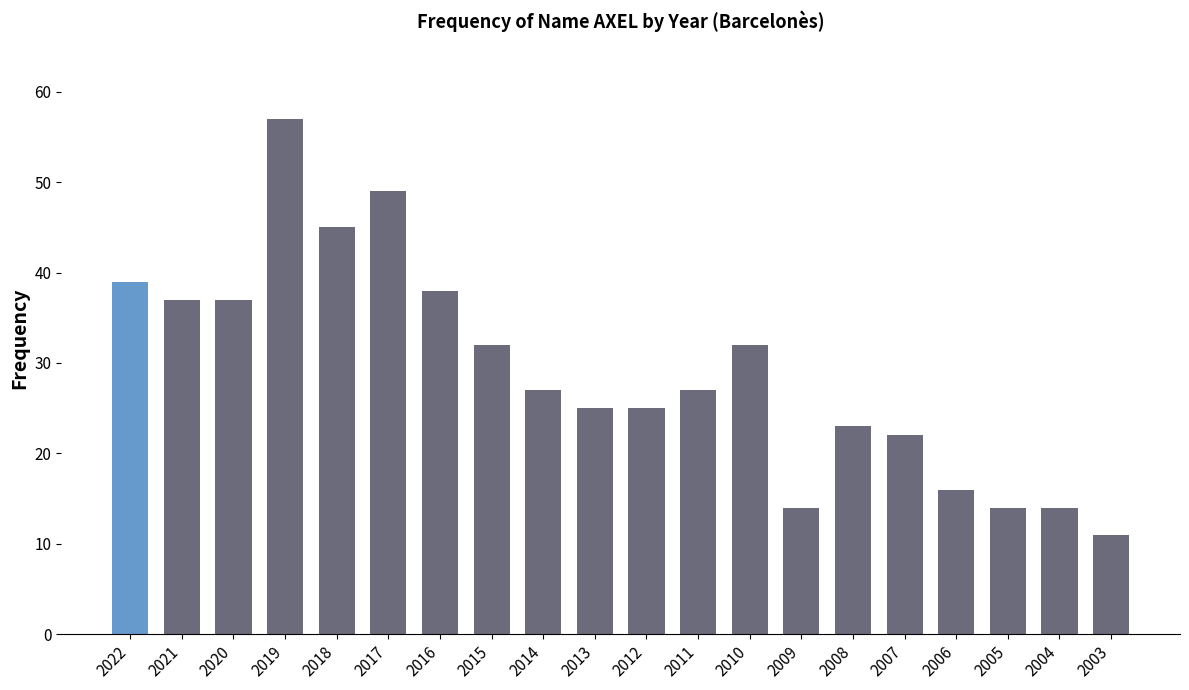

What is the greatest value displayed?

57